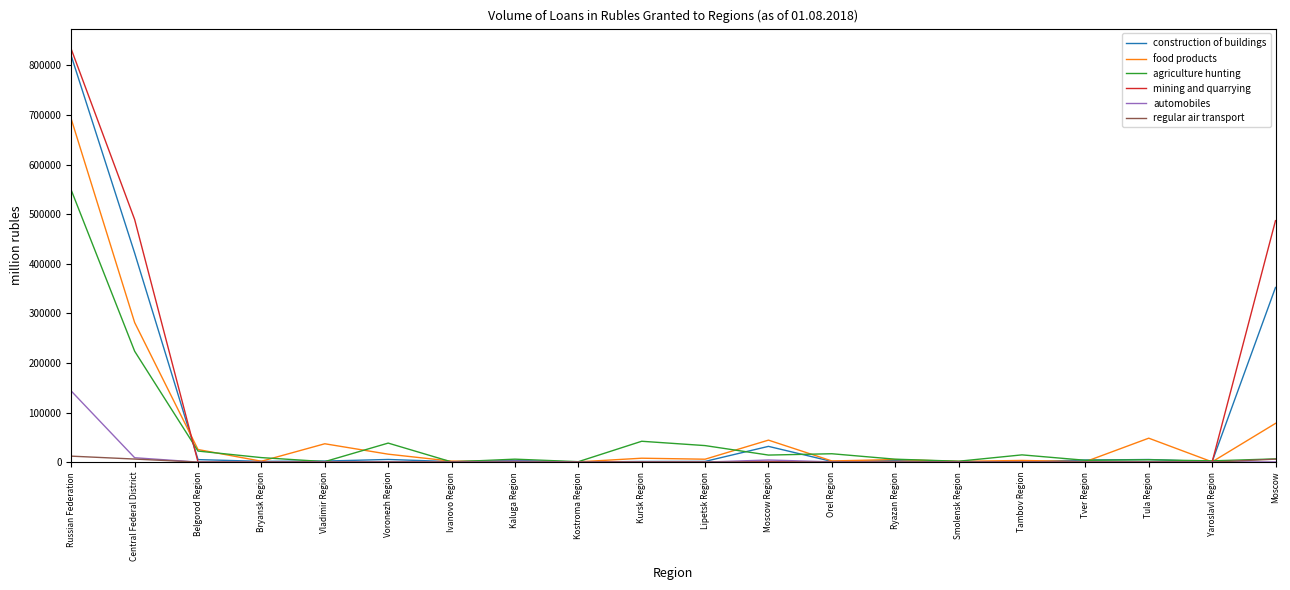

Is this an area chart (filled region under the line)?

No